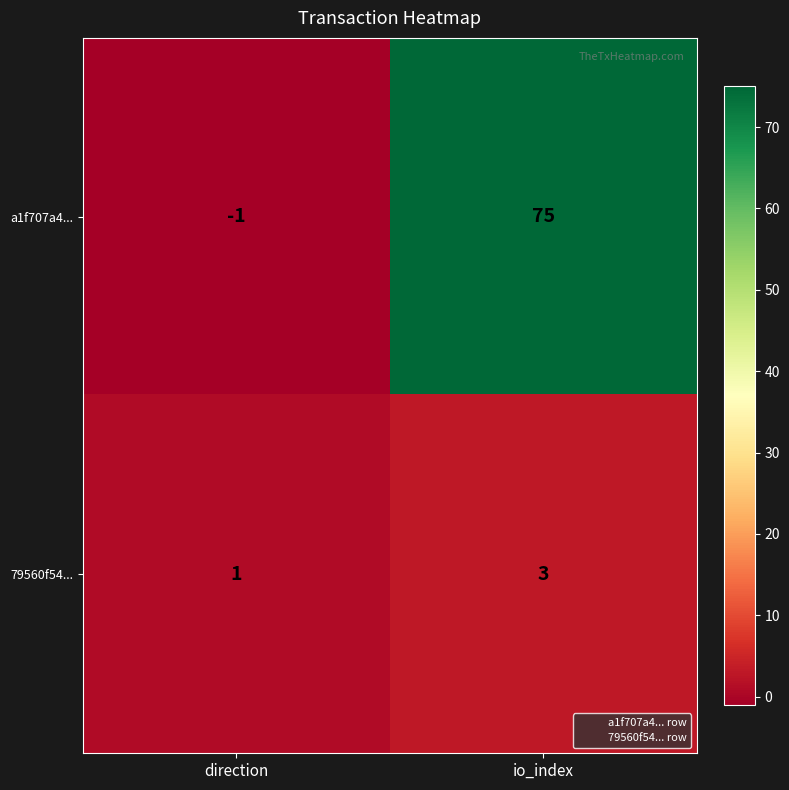

What is the sum of all 79560f54... values?

4